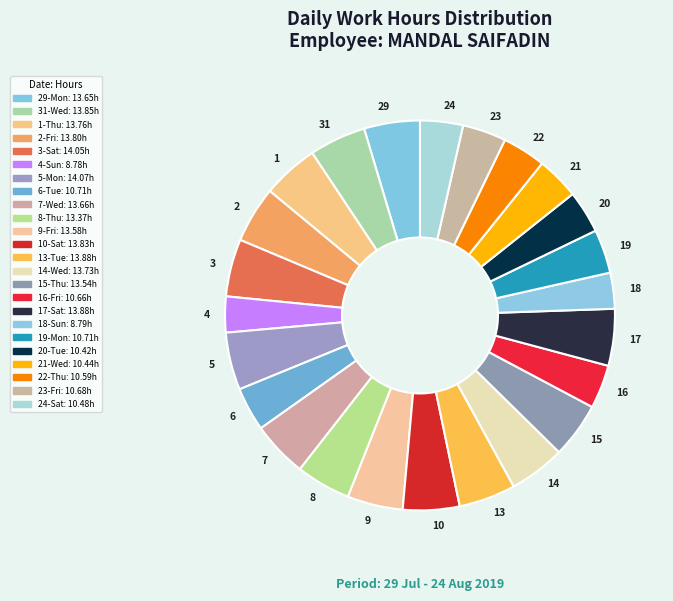

How many segments does this pie chart have?

24